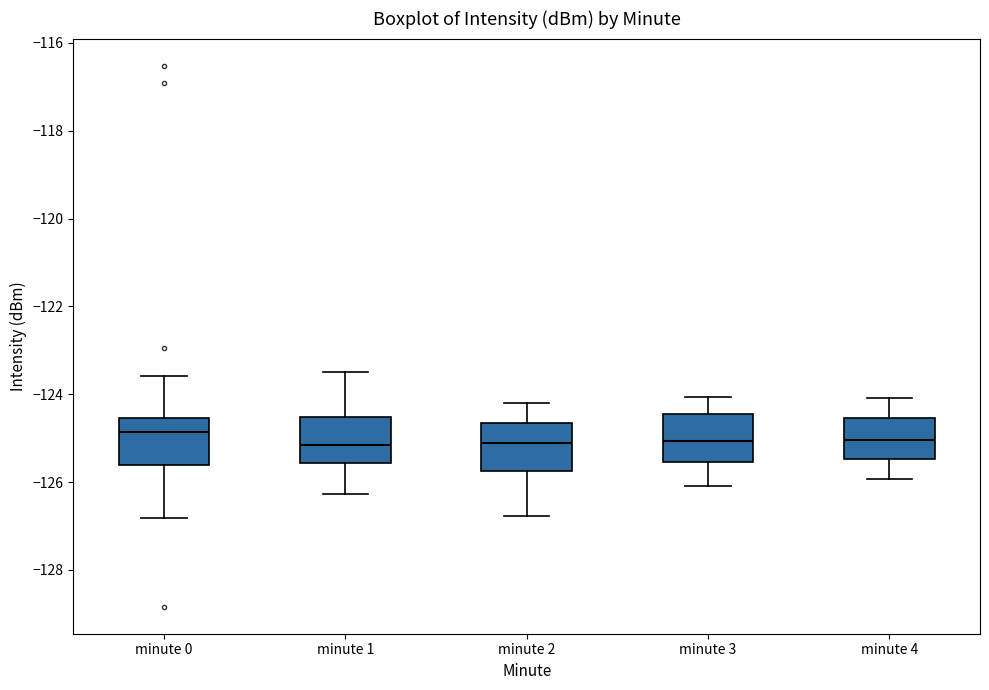

Reading left to right, read every box against the y-axis: the position of its median line, the range the box covers, and the ends of its whiskers. The values are not printed on the chart, so give them approximately, as read against the axis.

minute 0: median -124.8, box -125.6 to -124.6, whiskers -126.8 to -123.6
minute 1: median -125.2, box -125.6 to -124.6, whiskers -126.2 to -123.6
minute 2: median -125.2, box -125.8 to -124.6, whiskers -126.8 to -124.2
minute 3: median -125.0, box -125.6 to -124.4, whiskers -126.0 to -124.0
minute 4: median -125.0, box -125.4 to -124.6, whiskers -126.0 to -124.0